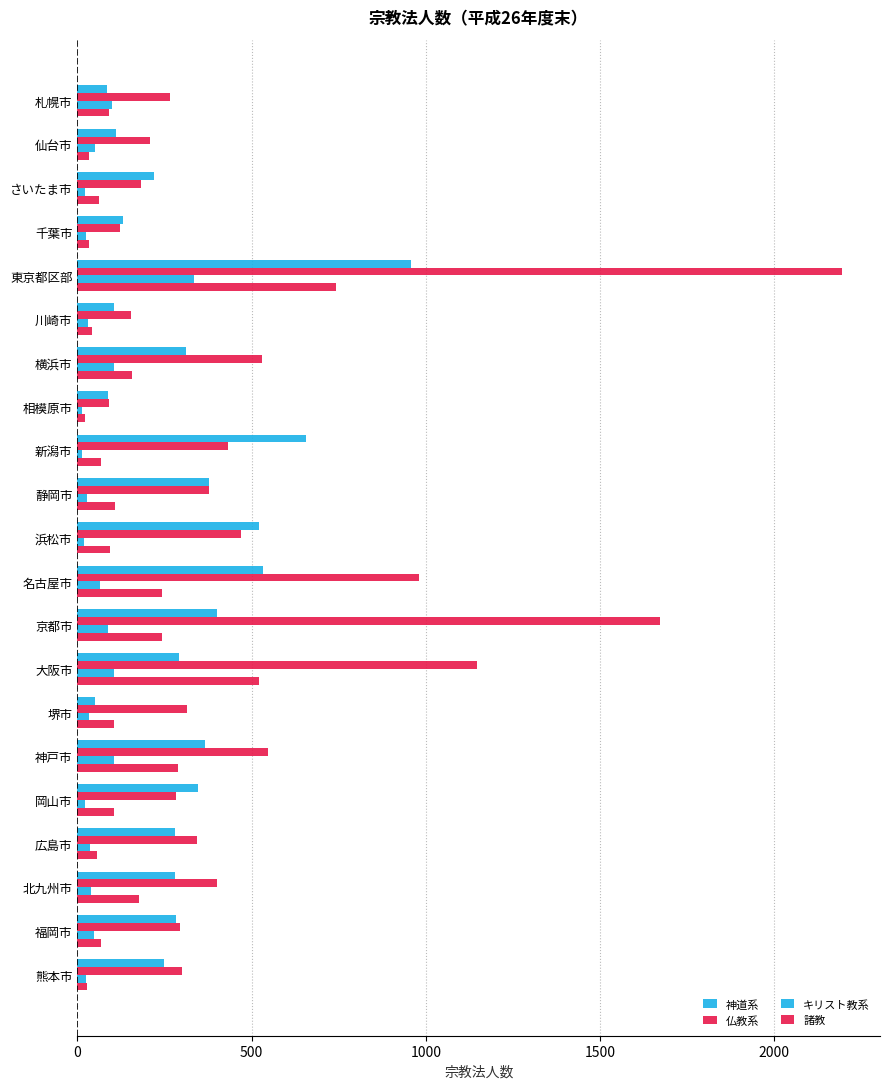

How many data points in キリスト教系 are less than 37?

10